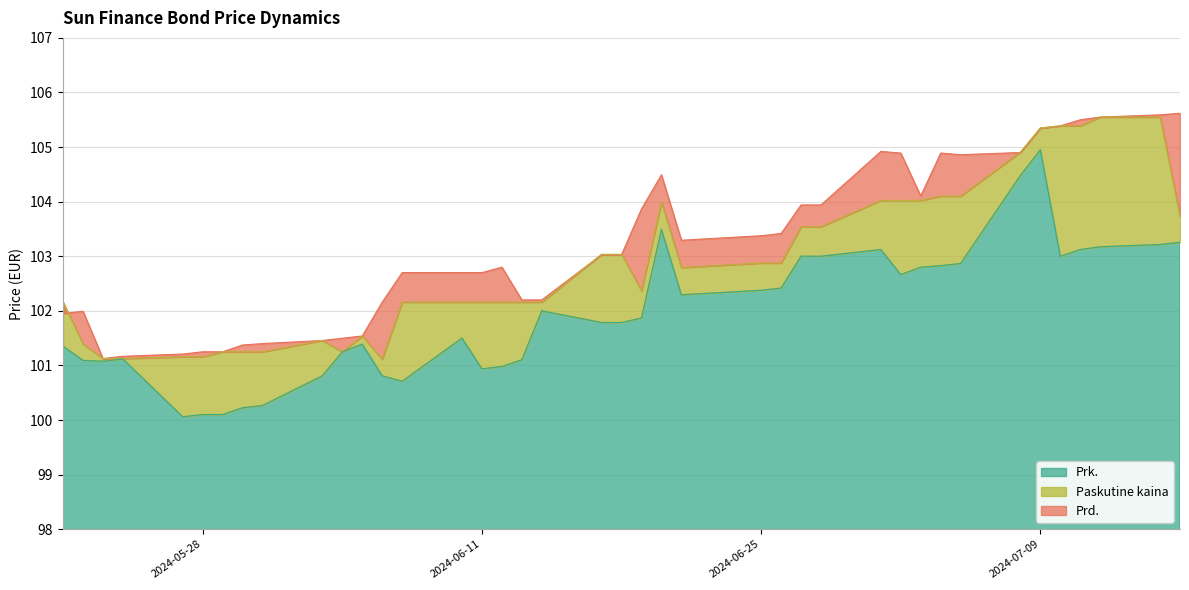

Is it true that Prk. equals 72.0 at 2024-06-28?

False